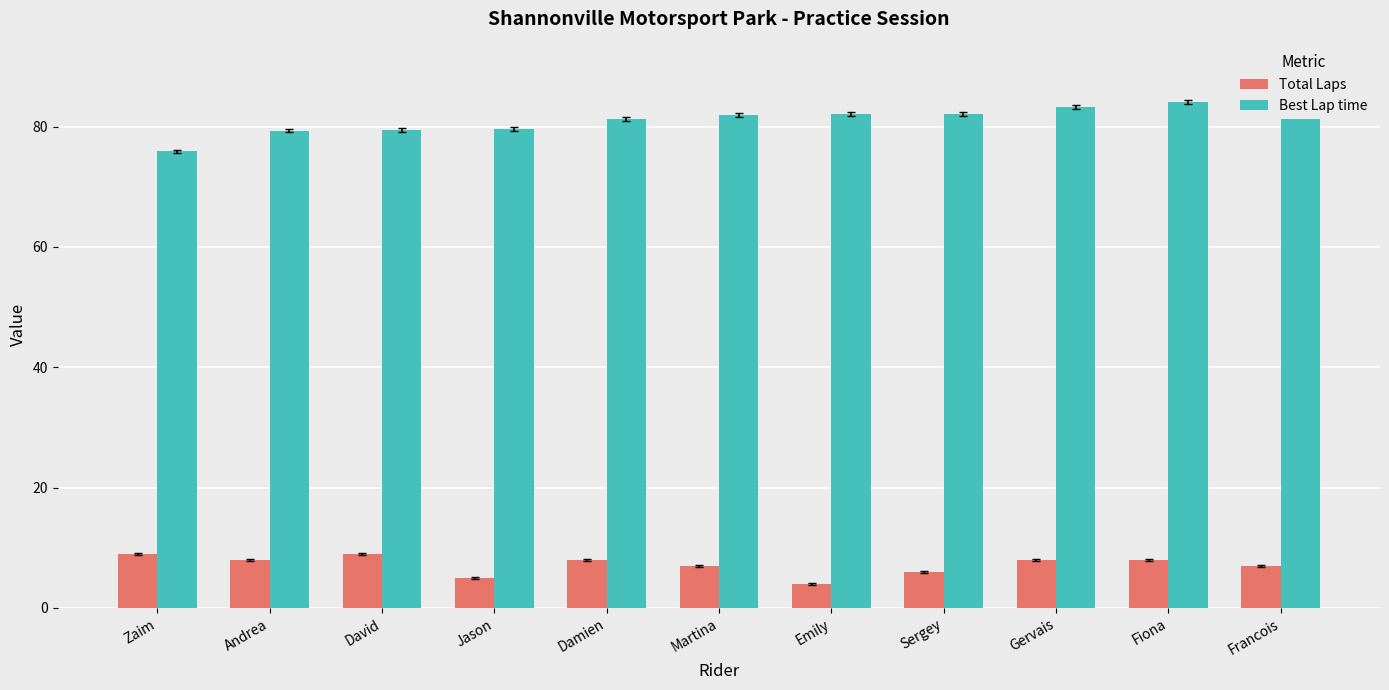

How many groups of bars are there?

11